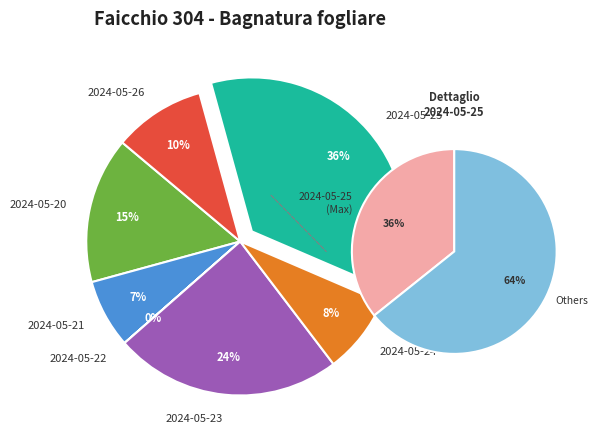

Rank the categories by value from lowest to highest.

2024-05-22, 2024-05-21, 2024-05-24, 2024-05-26, 2024-05-20, 2024-05-23, 2024-05-25